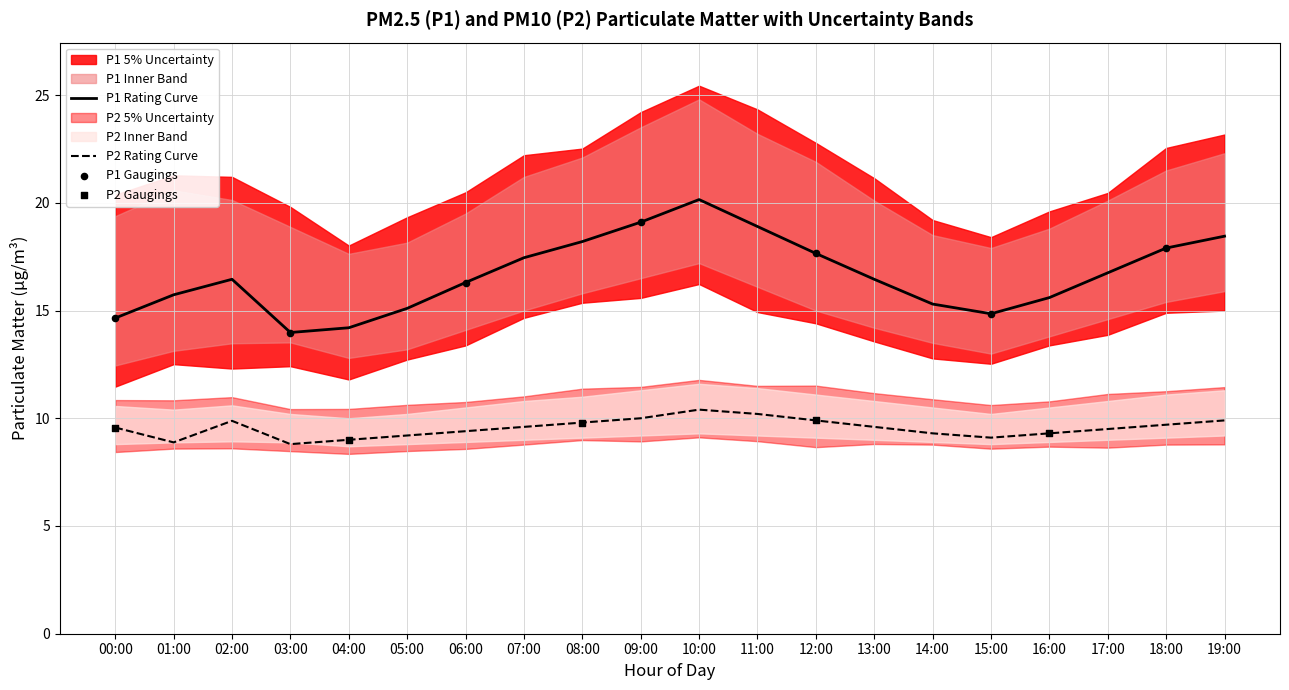

What is the total value across all series at 11:00?

89.0